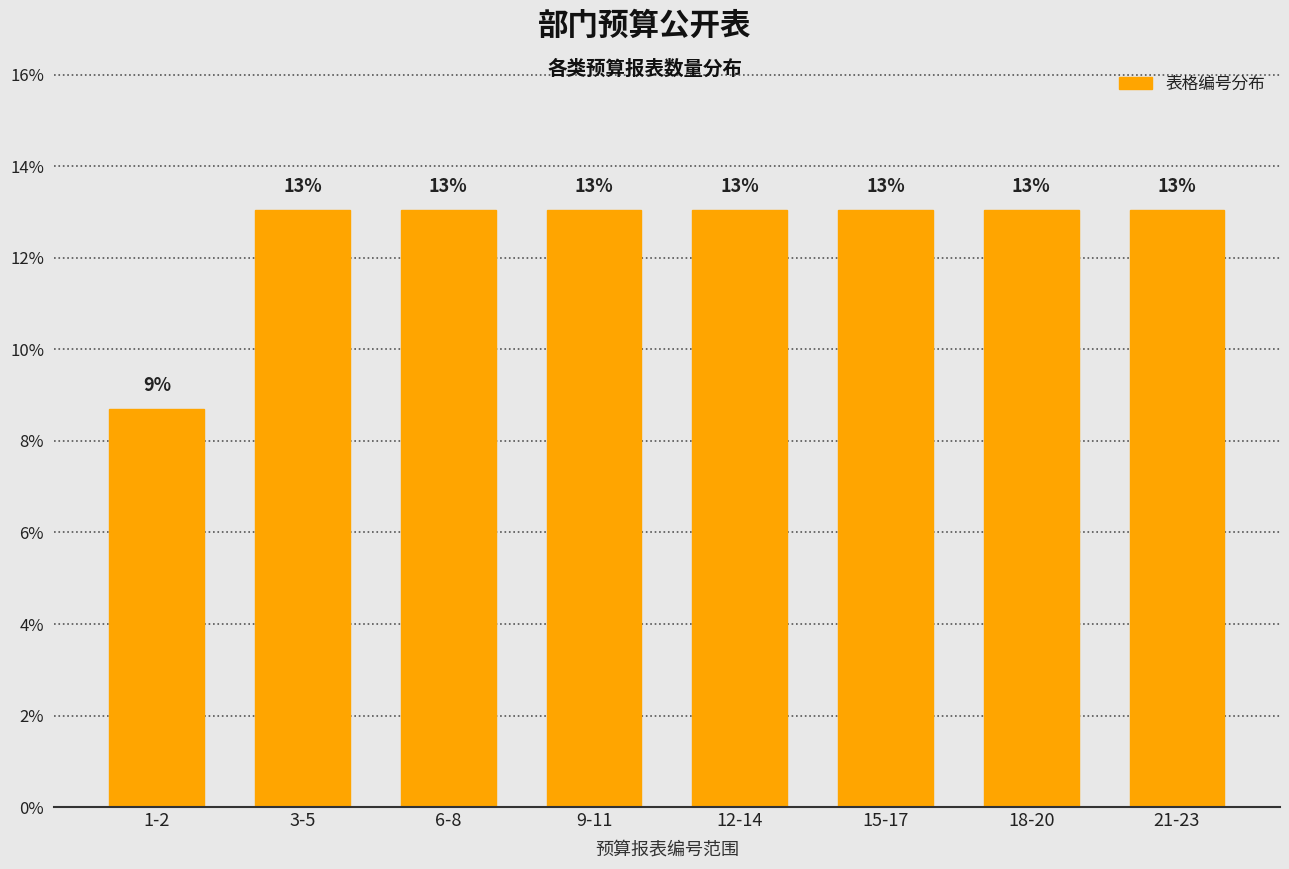

Where is the data nearest to the value 10?

1-2